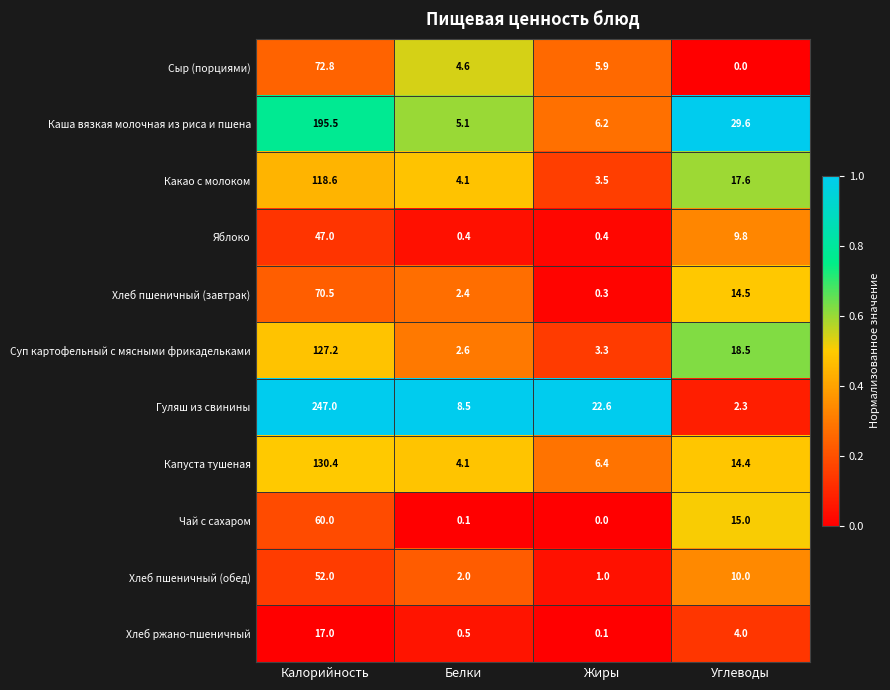

Which series changed the most between Жиры and Углеводы?

Каша вязкая молочная из риса и пшена